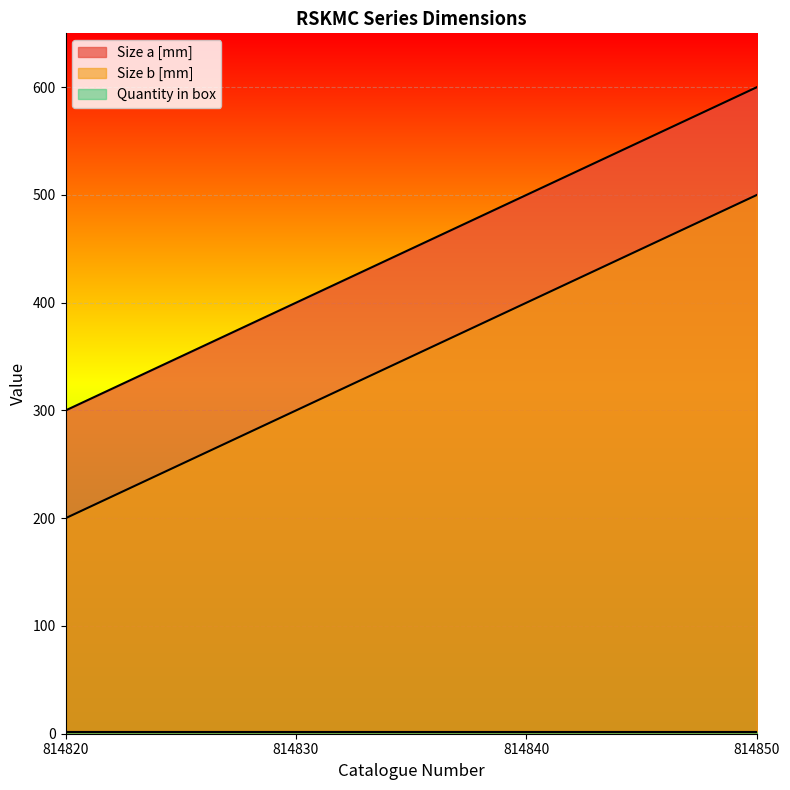

Where does the Size b [mm] series first go above 400?

814850